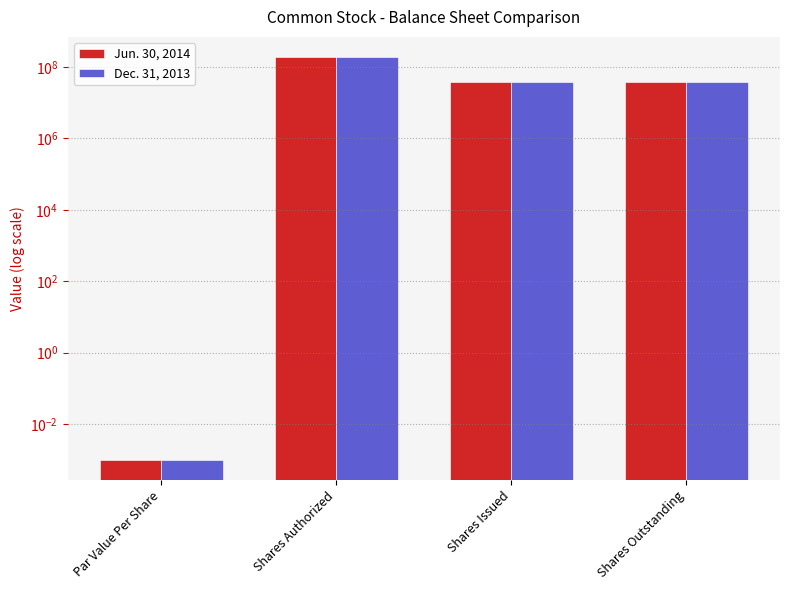

What is the difference between the maximum and second lowest values in the Jun. 30, 2014 series?

151209189.0